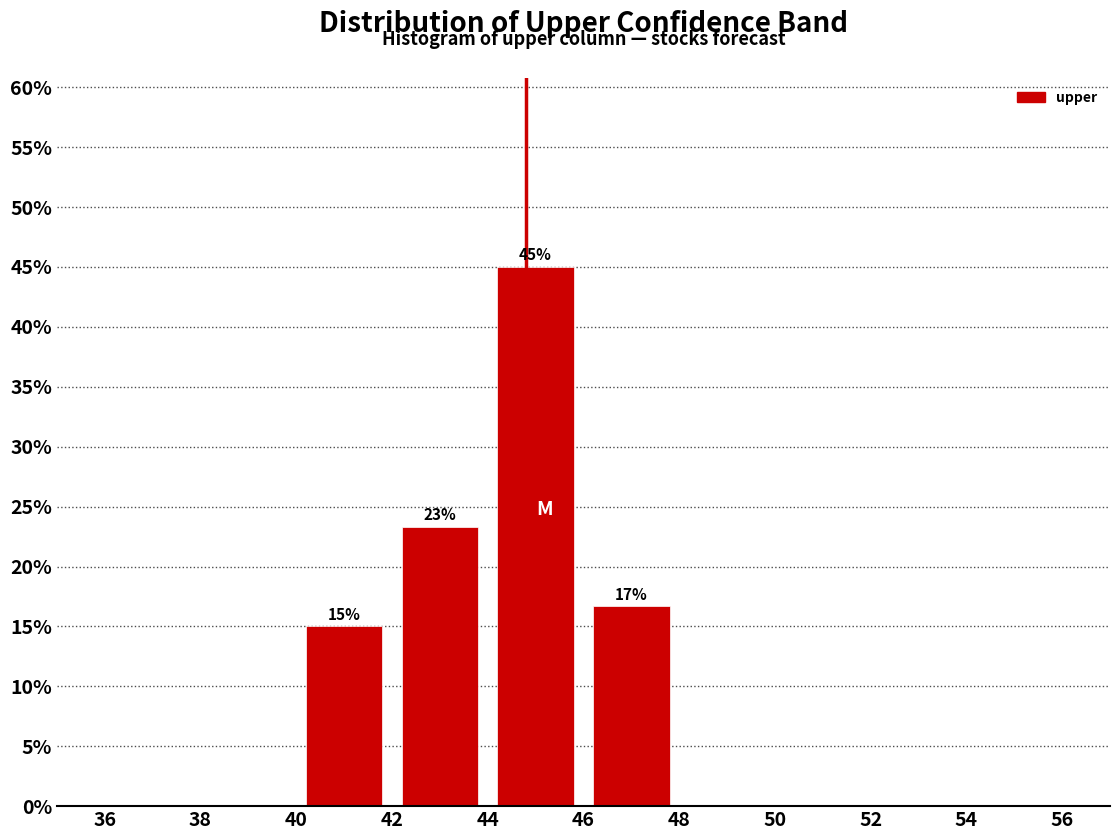

Which range on the x-axis has the tallest bar?

44 to 46